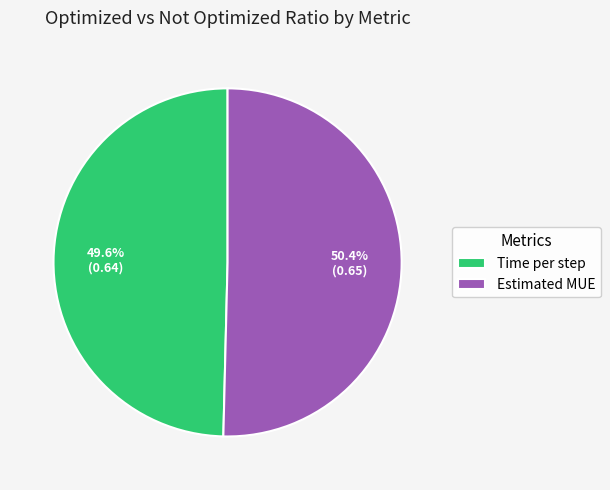

To the nearest percent, what is the difference between the Time per step and Estimated MUE slice percentages?

1%